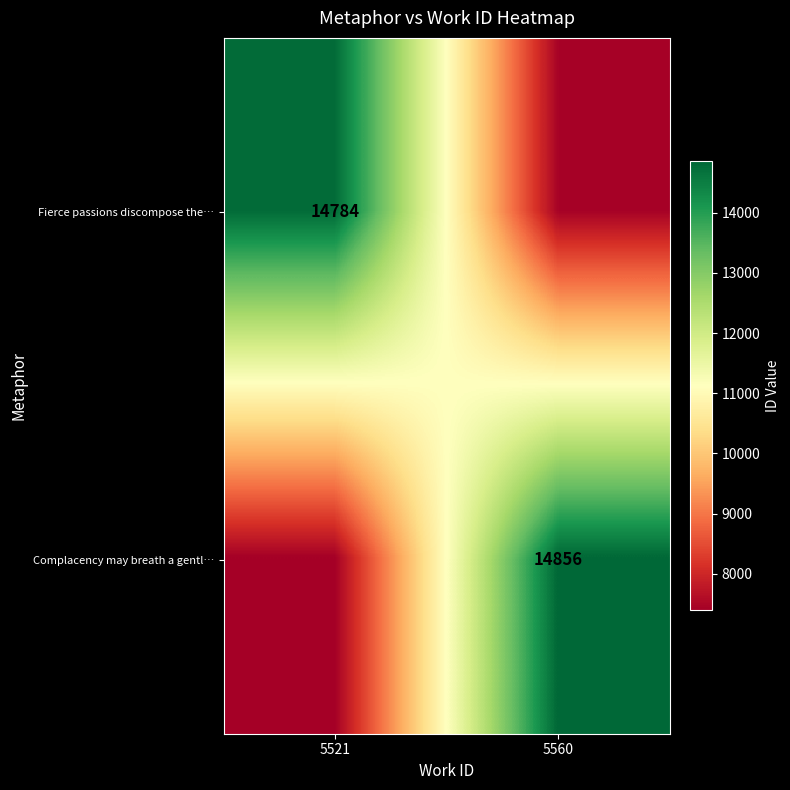

Is it true that Complacency may breath a gentl… equals 24728 at 5560?

False